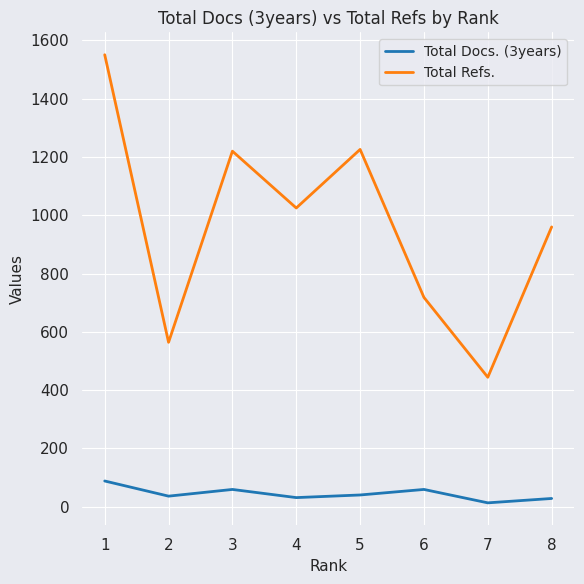

At how many categories does at least one series exceed 1479?

1